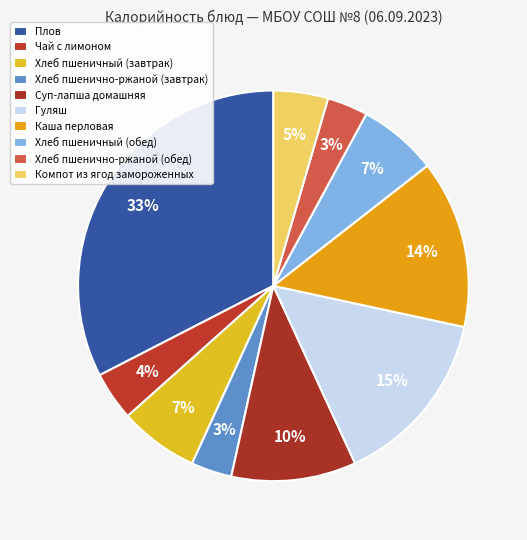

Count the number of slices in the pie.

10